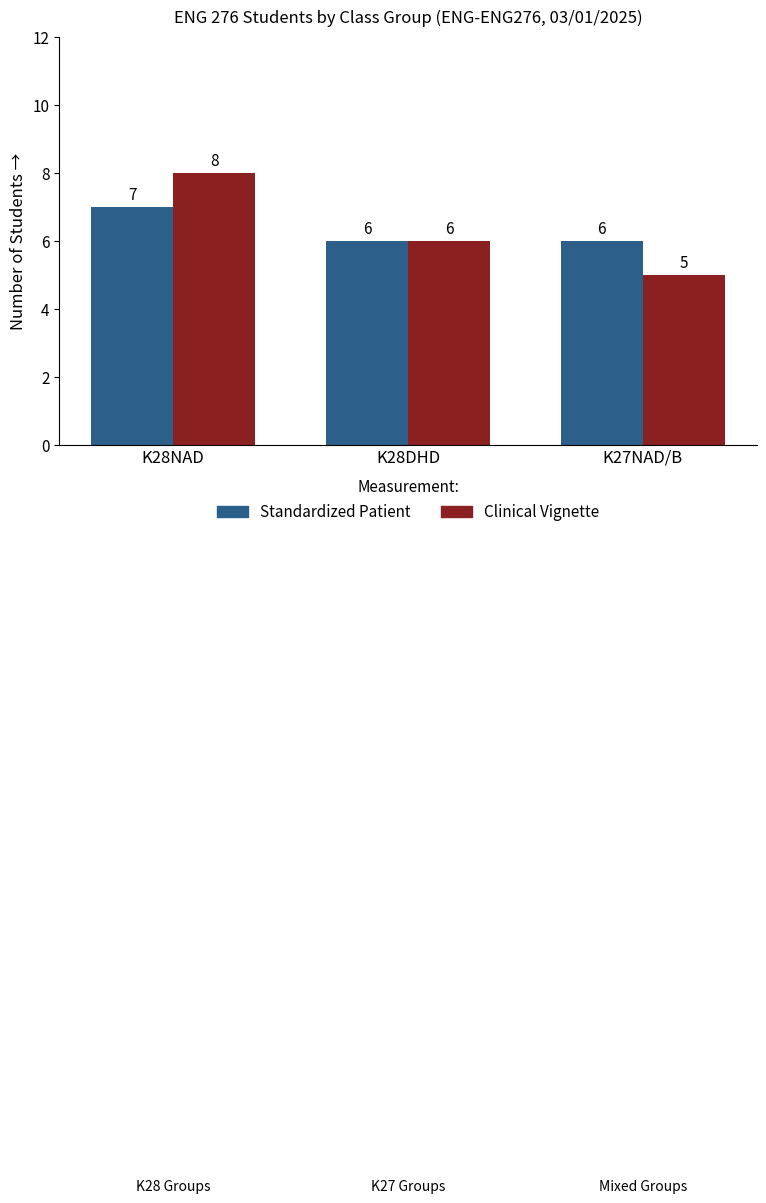

At how many categories does at least one series exceed 5?

3